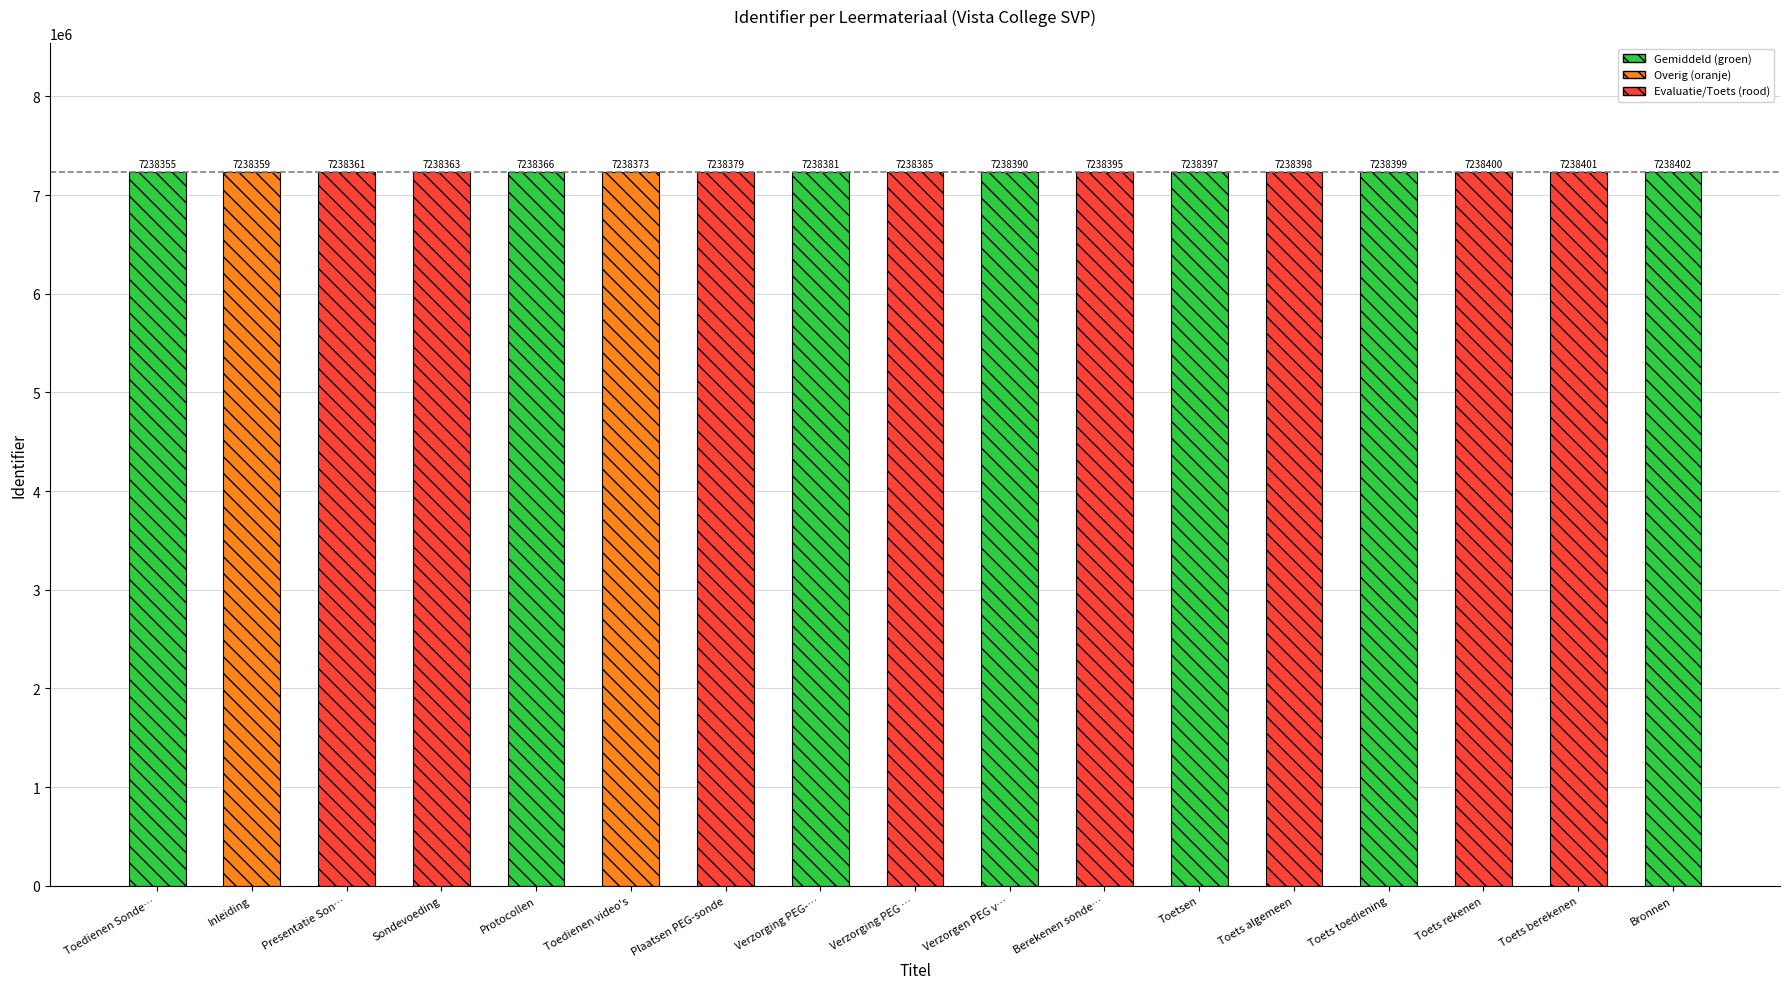

How many bars are there in total?

17